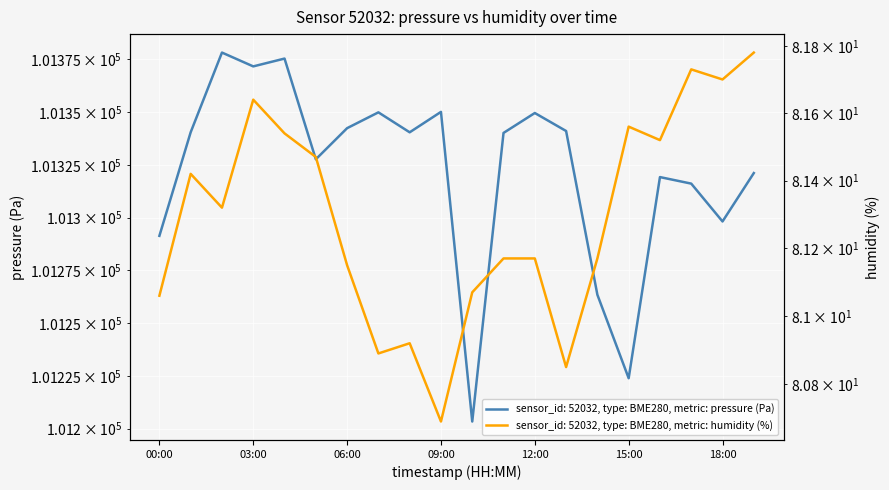

What is the lowest value of the humidity series?

80.7